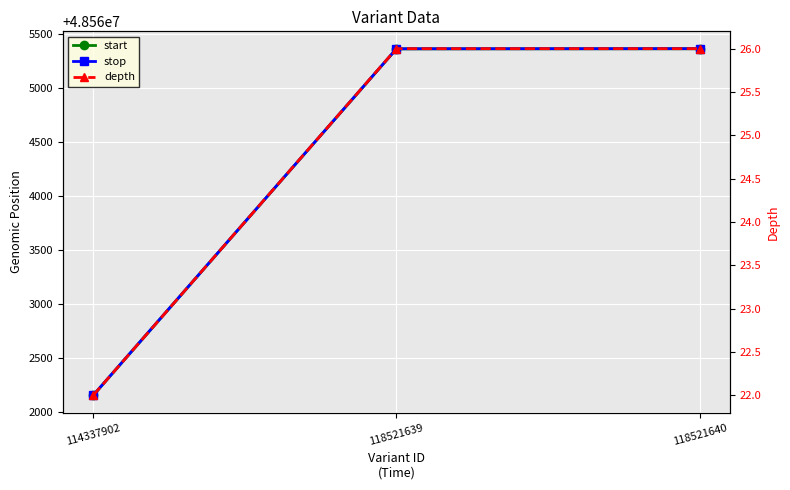

What is the value of the depth point at the 2nd from the left?

26